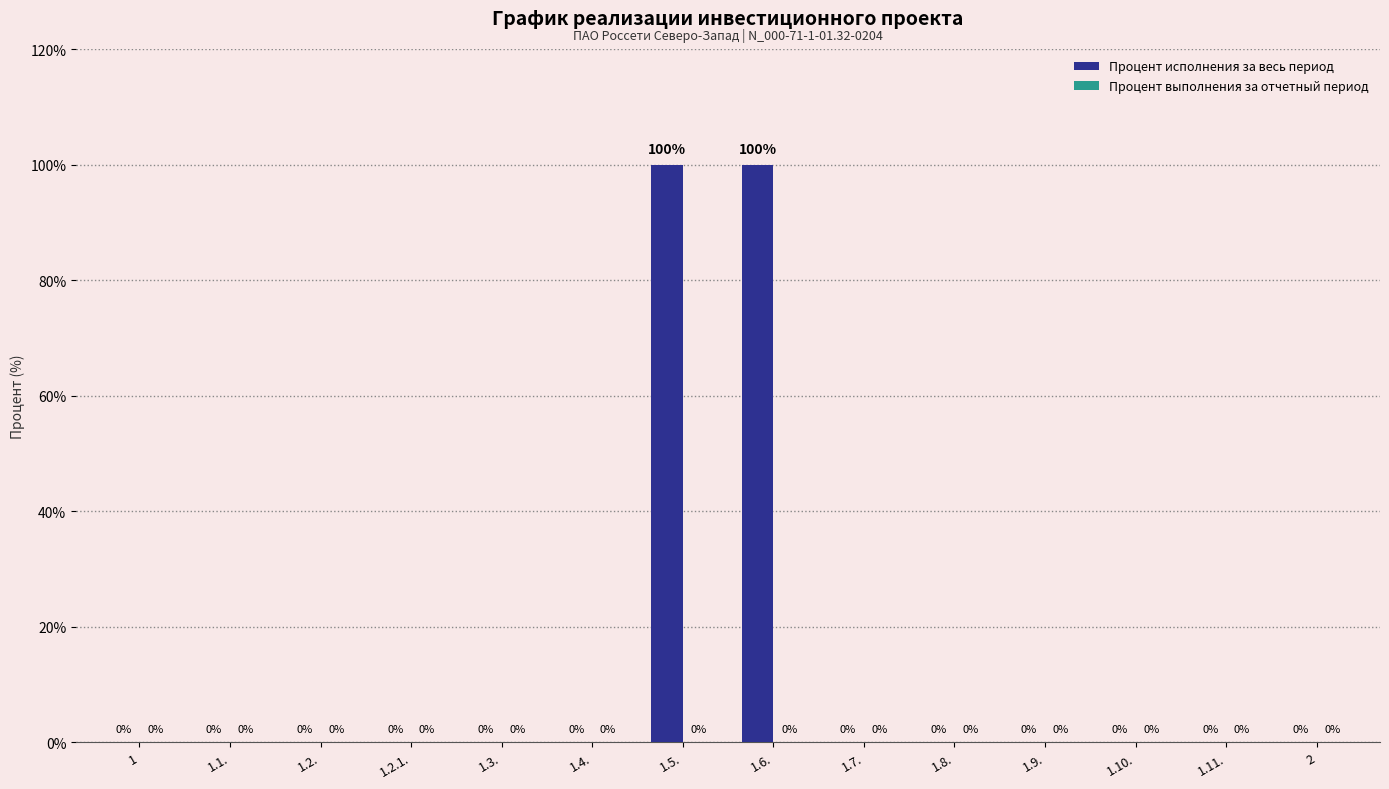

True or false: the data shows 53 at 1.10..

False